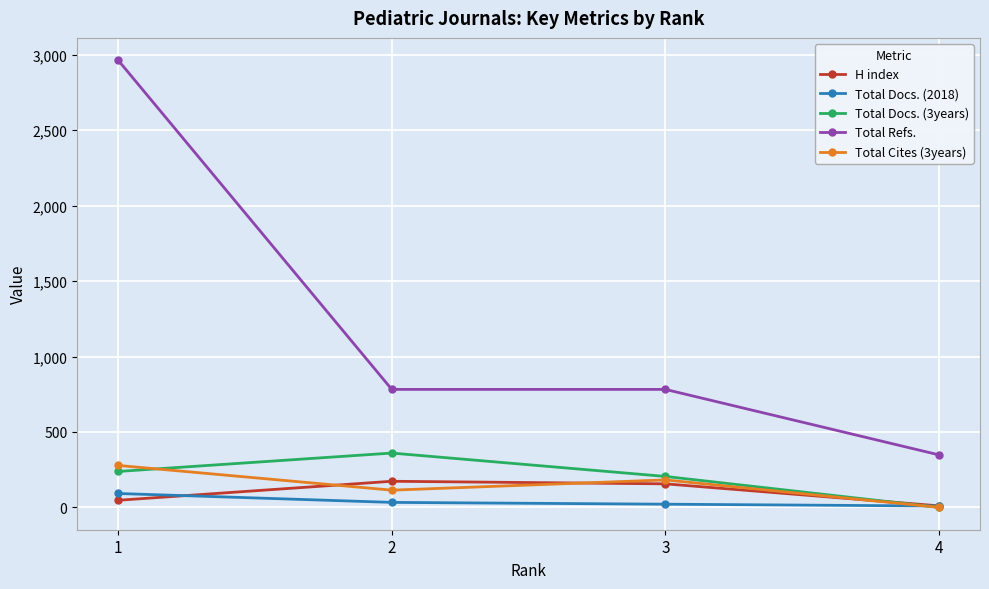

How many lines are shown in the chart?

5